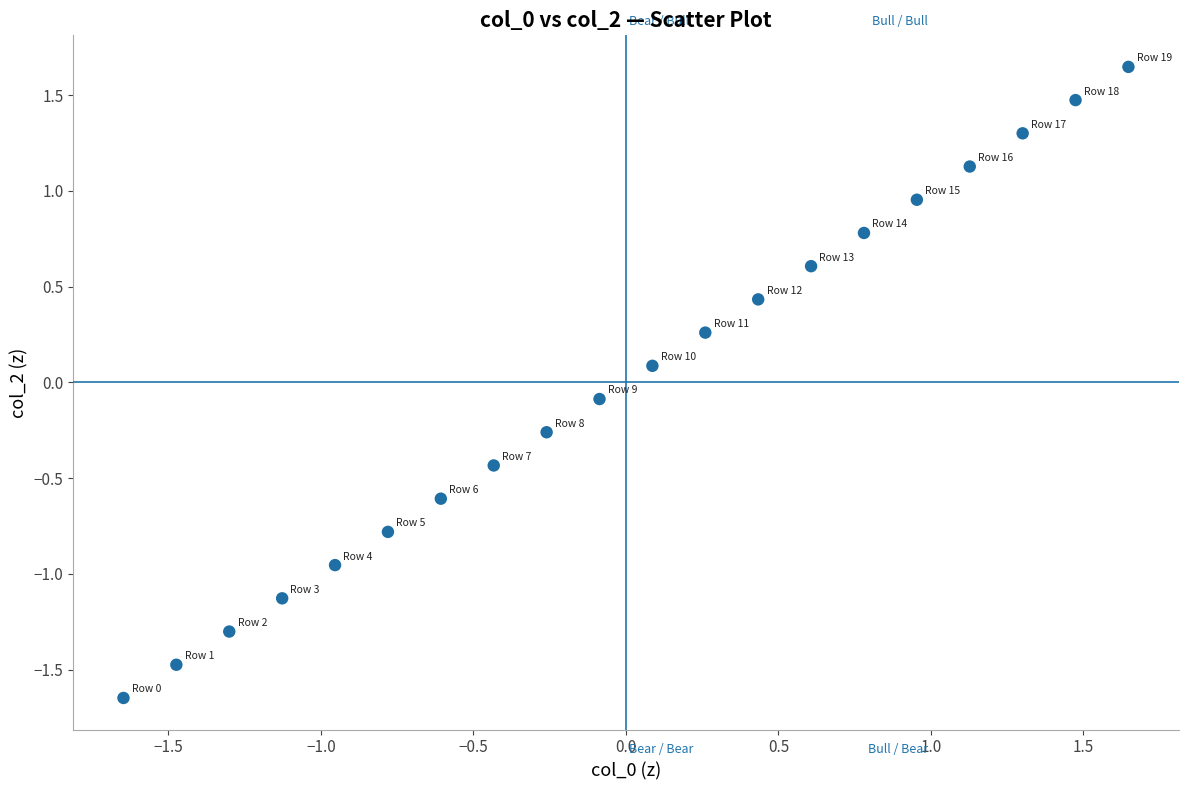

What is the range of X values (max minus min)?

3.3